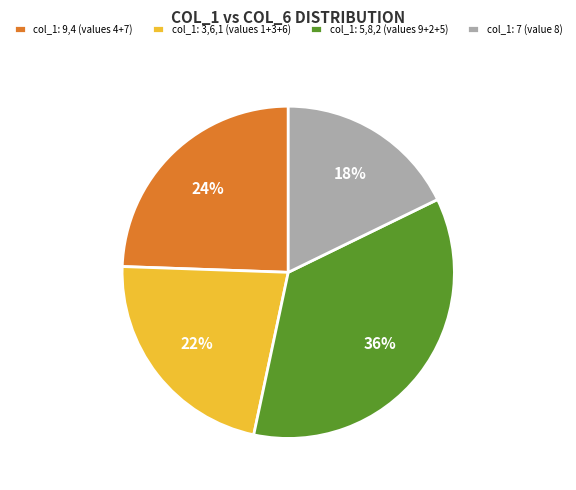

Which category has the biggest portion of the pie?

col_1: 5,8,2 (values 9+2+5)